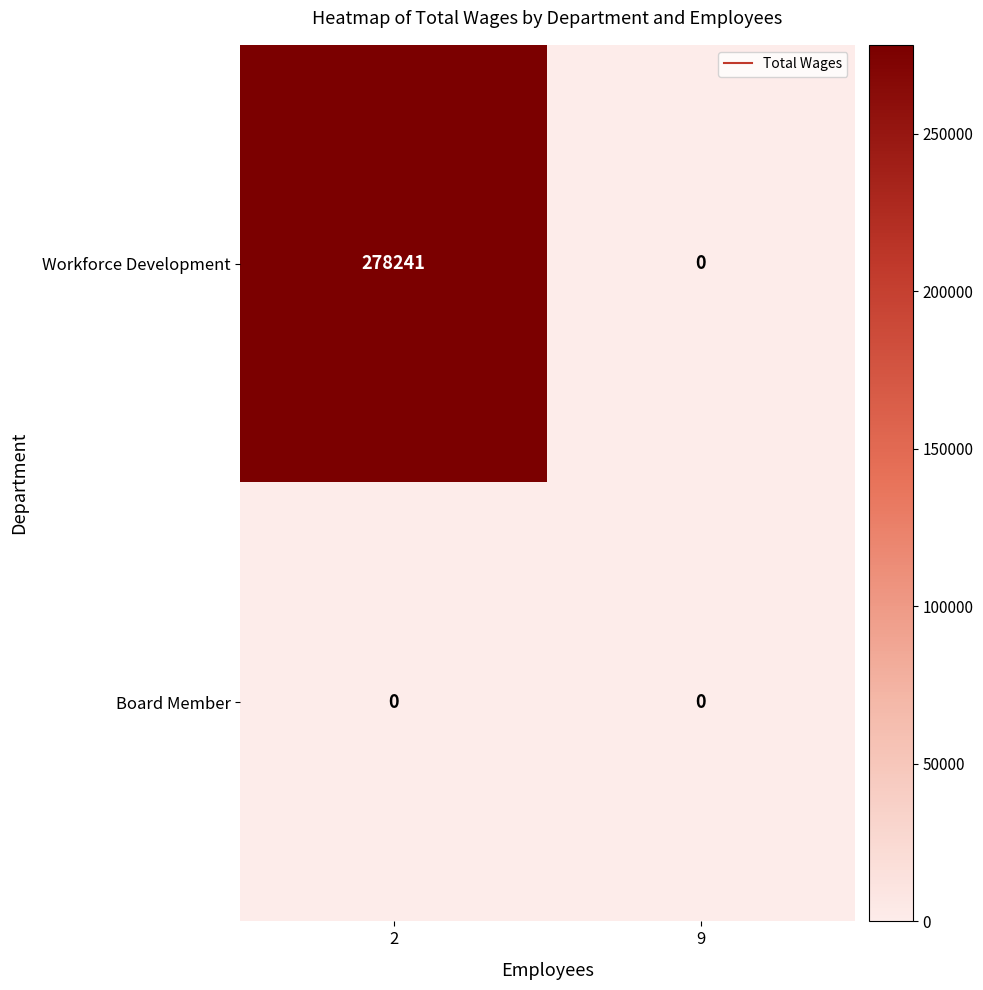

What is the sum of the Workforce Development values at 9 and 2?

278241